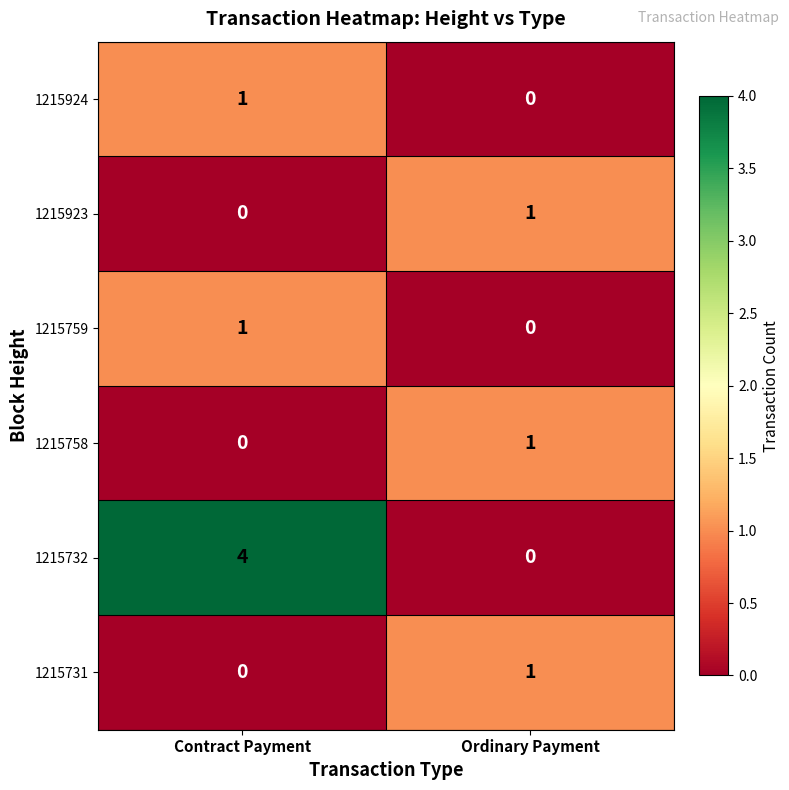

Which series has the largest range (max minus min)?

1215732